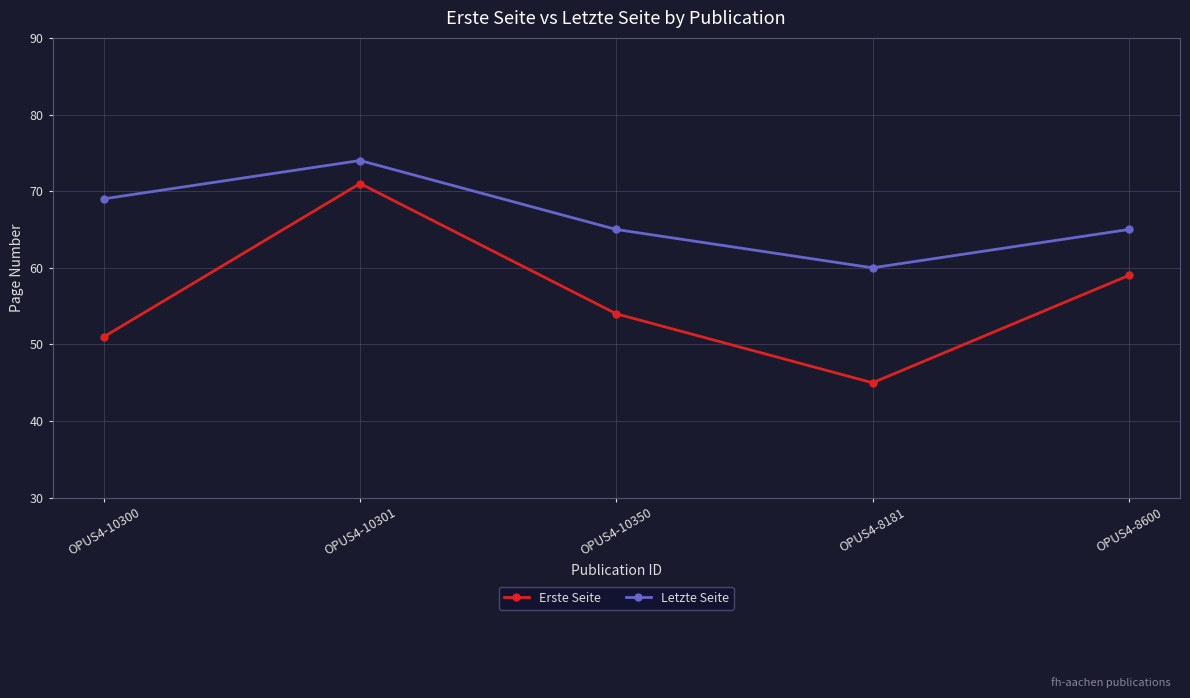

At how many categories does at least one series exceed 70?

1